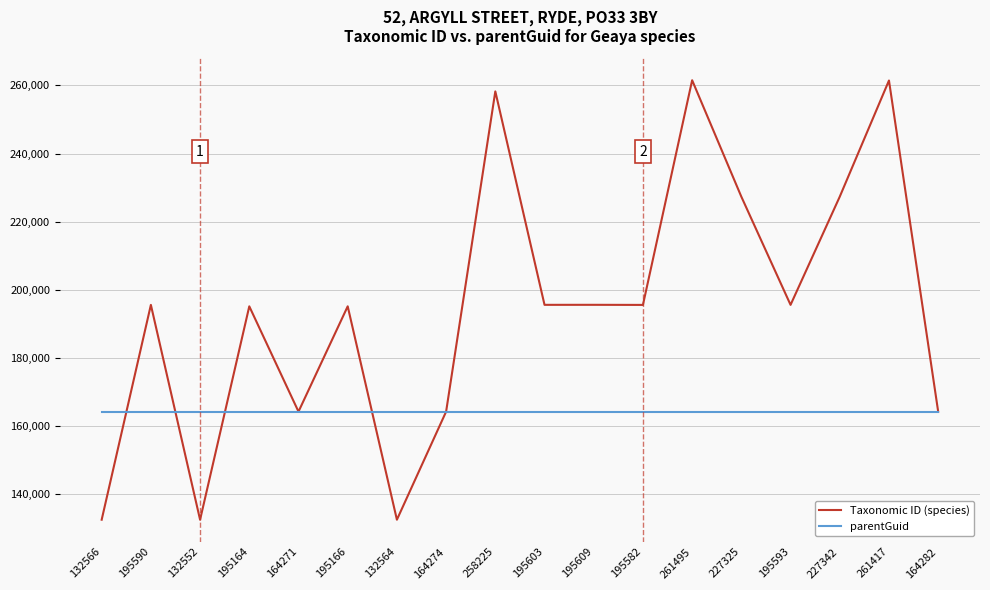

What is the difference between the second highest and minimum values in the Taxonomic ID (species) series?

128865